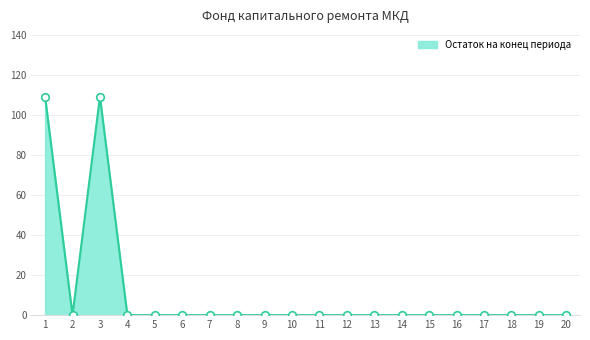

What is the change in value from 3 to 5?

-109.2